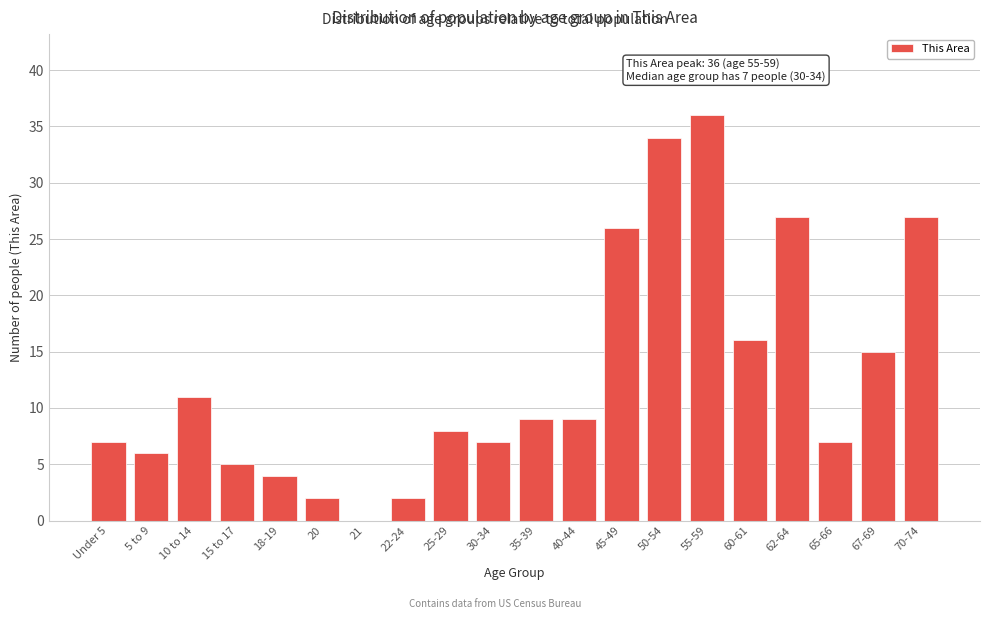

Reading left to right, list all the values displayed in this chart.

Under 5=7	5 to 9=6	10 to 14=11	15 to 17=5	18-19=4	20=2	21=0	22-24=2	25-29=8	30-34=7	35-39=9	40-44=9	45-49=26	50-54=34	55-59=36	60-61=16	62-64=27	65-66=7	67-69=15	70-74=27